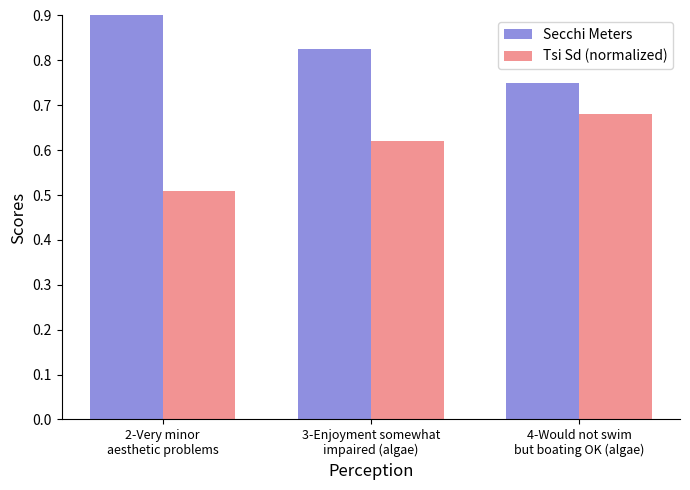

Which series has the largest total across all categories?

Secchi Meters